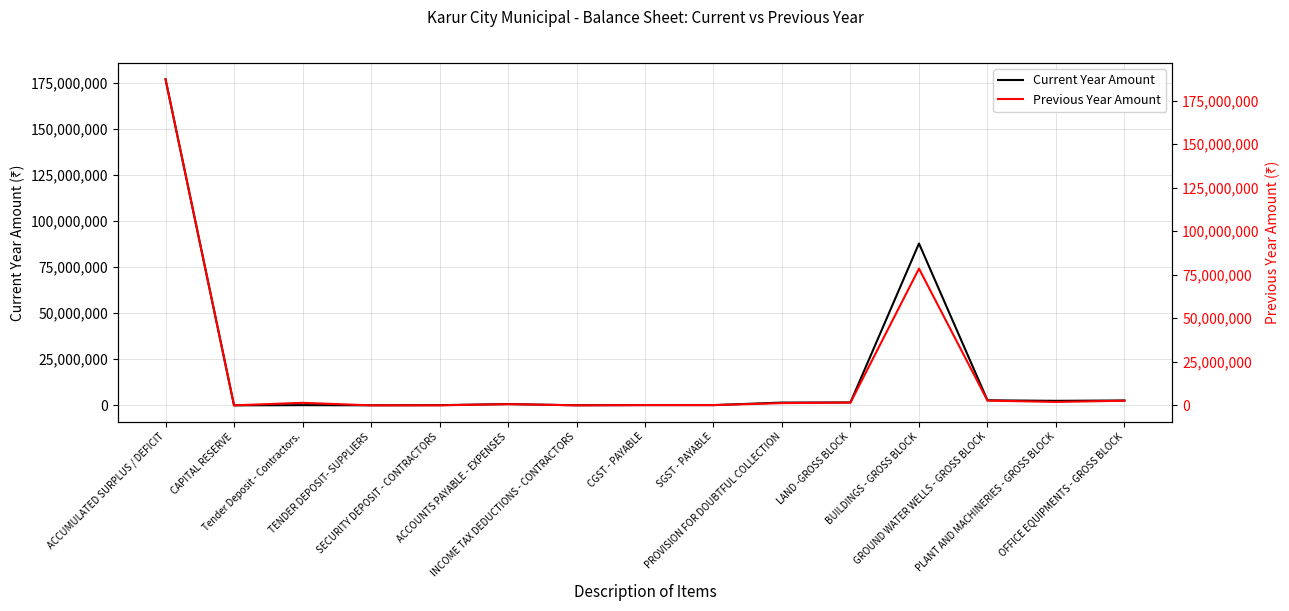

What is the sum of the Previous Year Amount values at ACCOUNTS PAYABLE - EXPENSES and Tender Deposit - Contractors.?

2119285.0